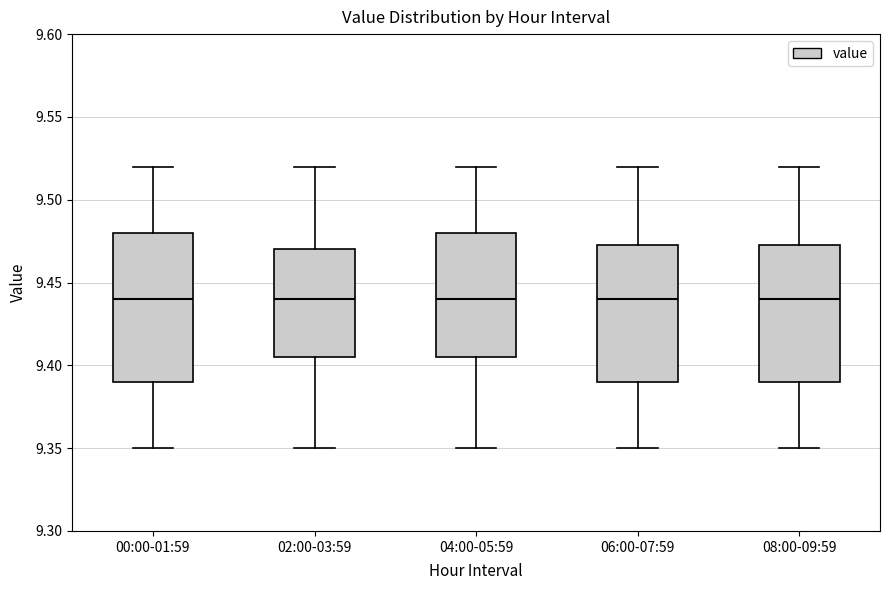

Reading left to right, read every box against the y-axis: the position of its median line, the range the box covers, and the ends of its whiskers. The values are not printed on the chart, so give them approximately, as read against the axis.

00:00-01:59: median 9.440, box 9.390 to 9.480, whiskers 9.350 to 9.520
02:00-03:59: median 9.440, box 9.405 to 9.470, whiskers 9.350 to 9.520
04:00-05:59: median 9.440, box 9.405 to 9.480, whiskers 9.350 to 9.520
06:00-07:59: median 9.440, box 9.390 to 9.475, whiskers 9.350 to 9.520
08:00-09:59: median 9.440, box 9.390 to 9.475, whiskers 9.350 to 9.520